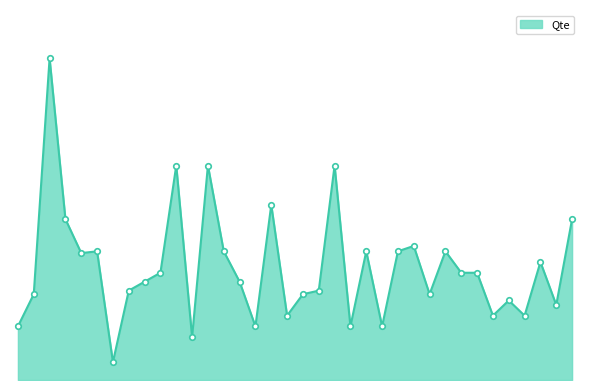

Does the chart display data point markers on the line(s)?

No